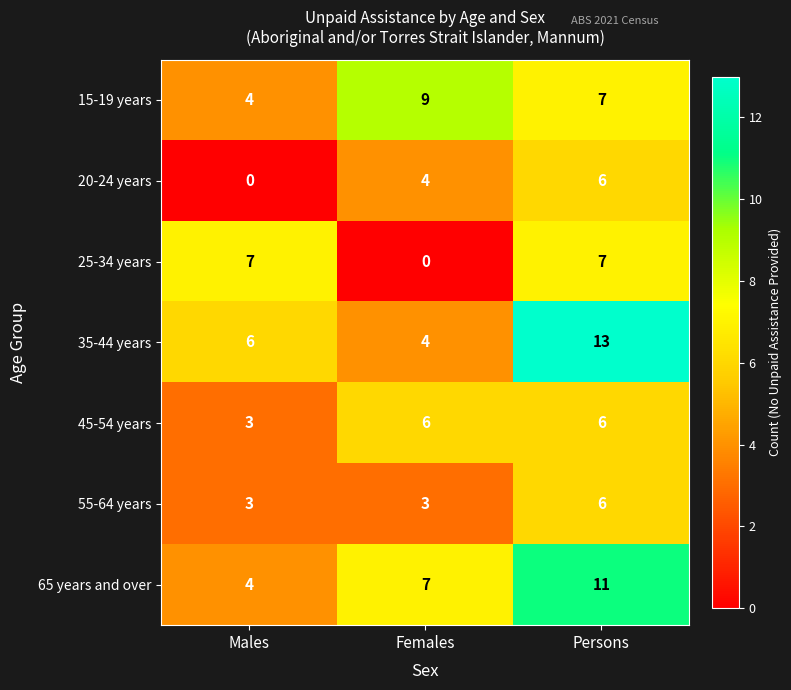

Between Females and Persons, which series saw the biggest shift?

35-44 years